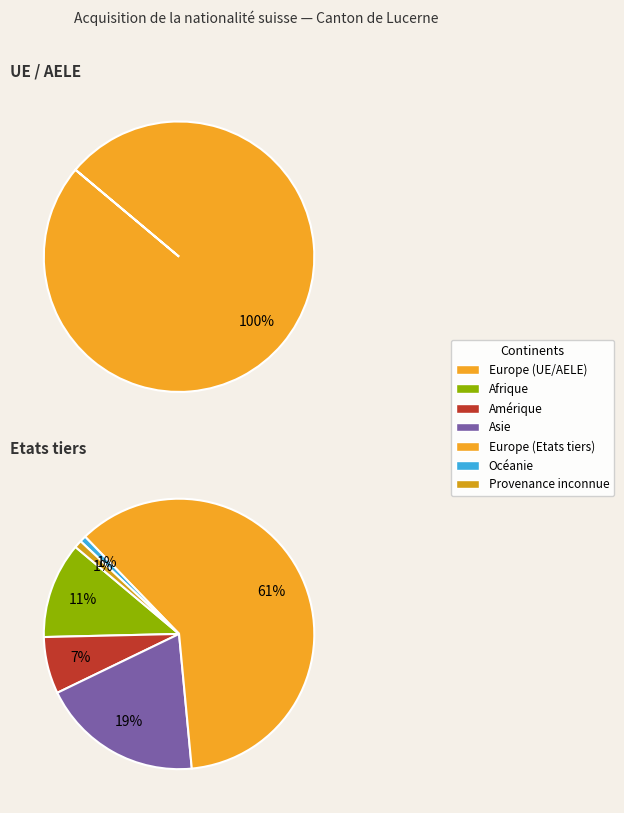

How much of the chart is everything except Afrique?

94.4%